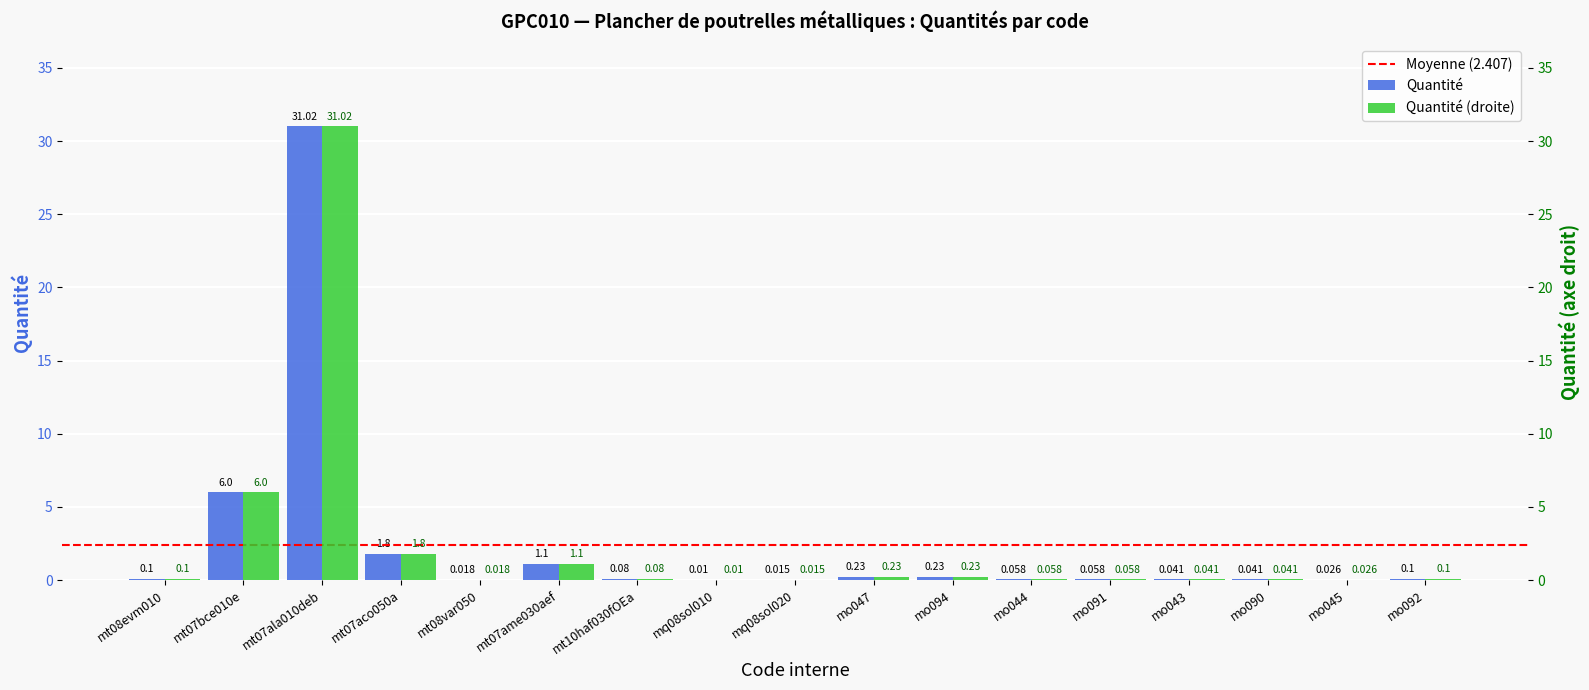

Is it true that Unité (numeric) equals 10.0 at mt07bce010e?

False